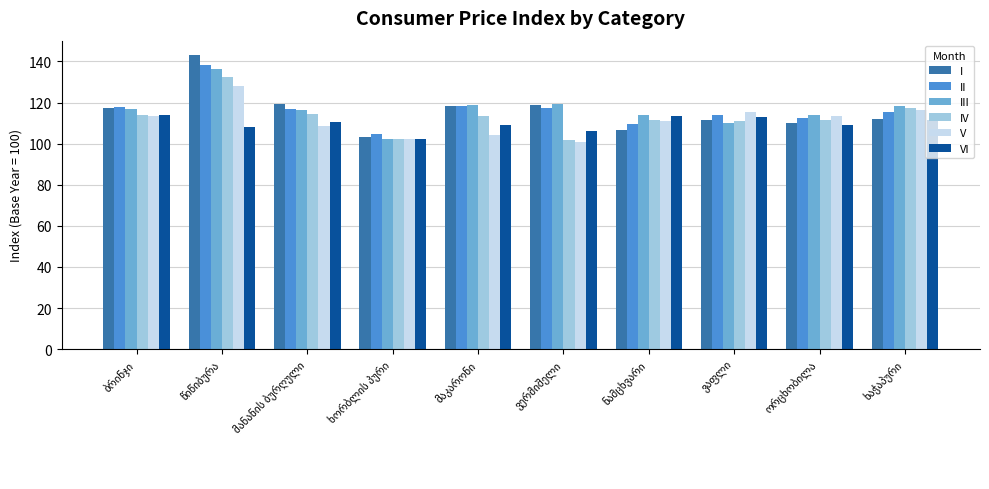

What is the smallest value displayed?

100.8